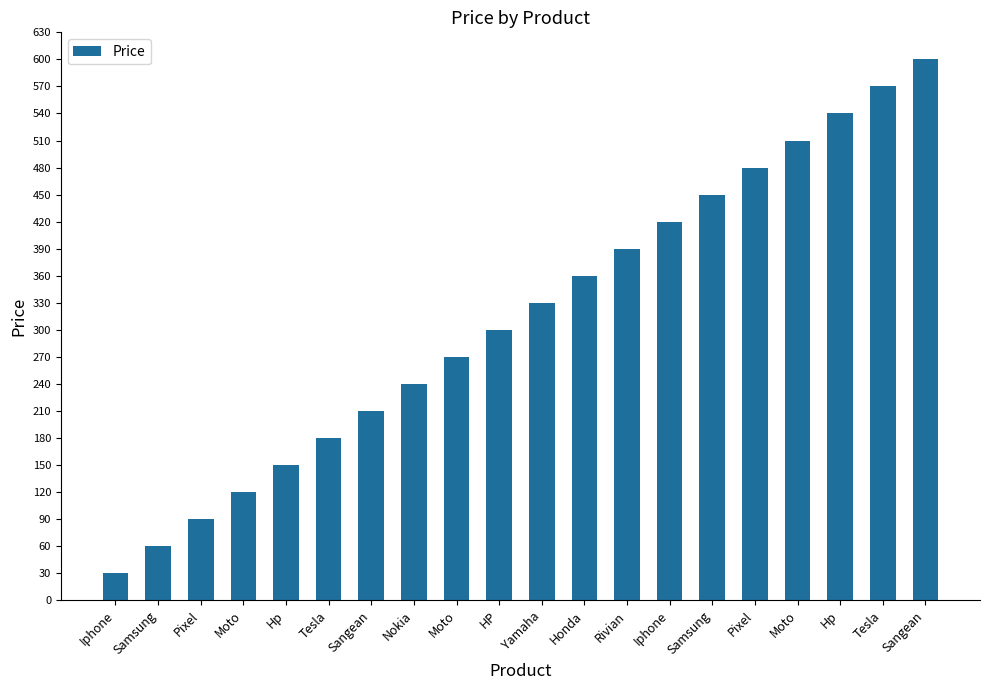

Reading left to right, list all the values displayed in this chart.

30	60	90	120	150	180	210	240	270	300	330	360	390	420	450	480	510	540	570	600